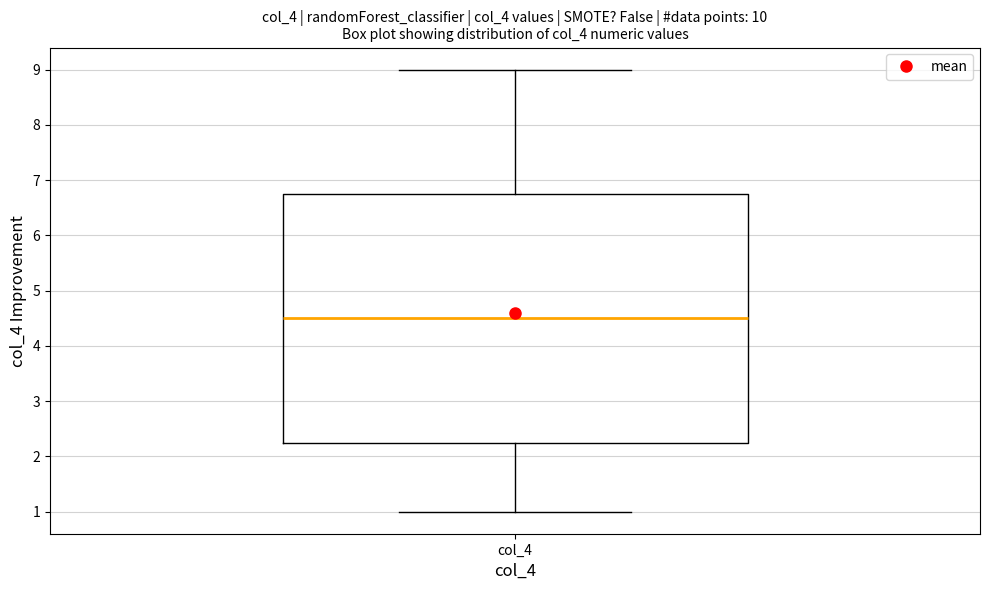

Transcribe this box plot: give where the median line is, the range the box spans, and where the two whiskers end, as read against the y-axis. The values are not printed on the chart, so give them approximately, as read against the axis.

median 4.5, box 2.3 to 6.8, whiskers 1.0 to 9.0